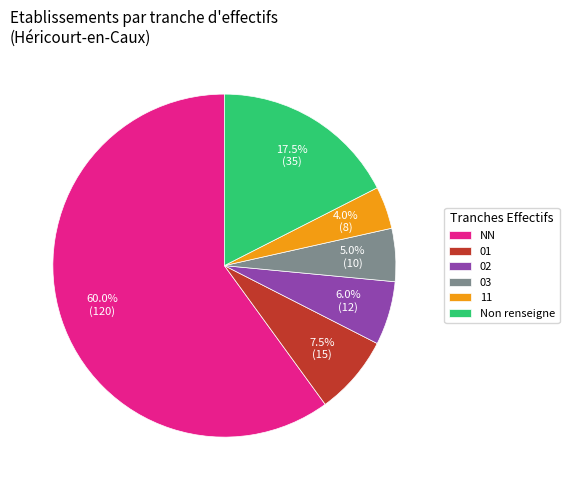

How much of the chart is everything except 01?

92.5%